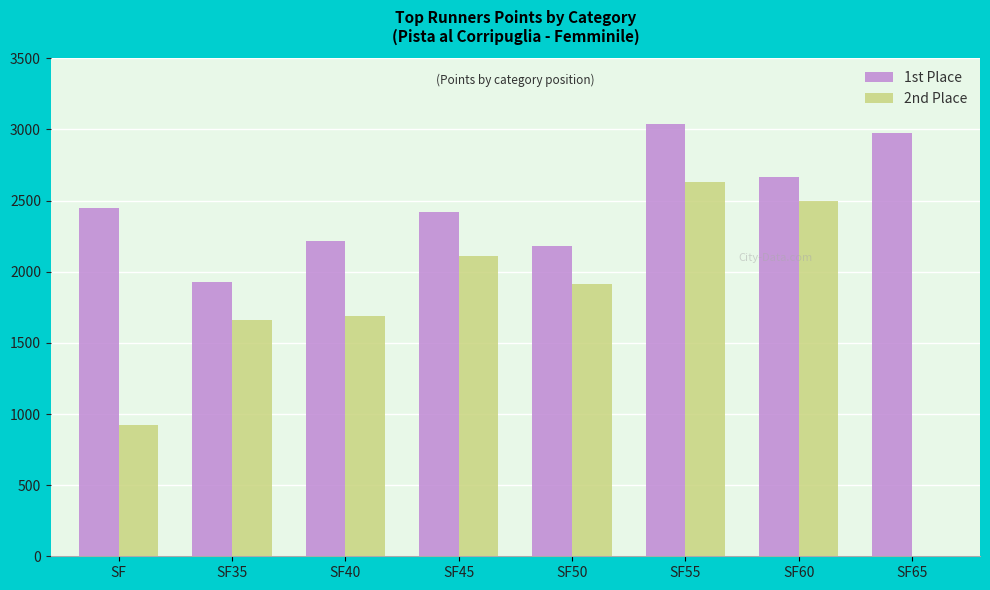

How many distinct data groups are displayed?

2